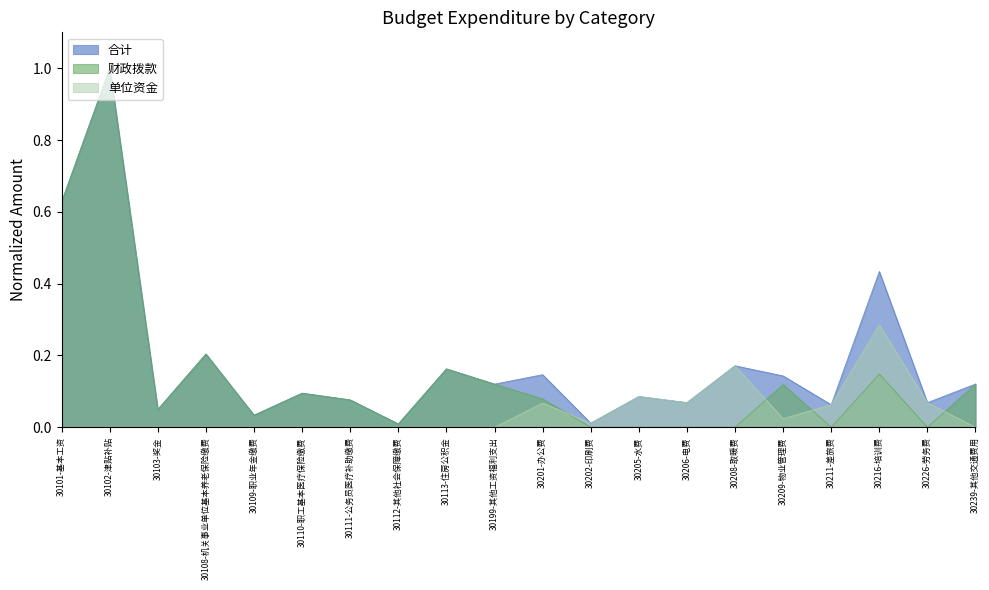

How many values in 单位资金 are above zero?

9